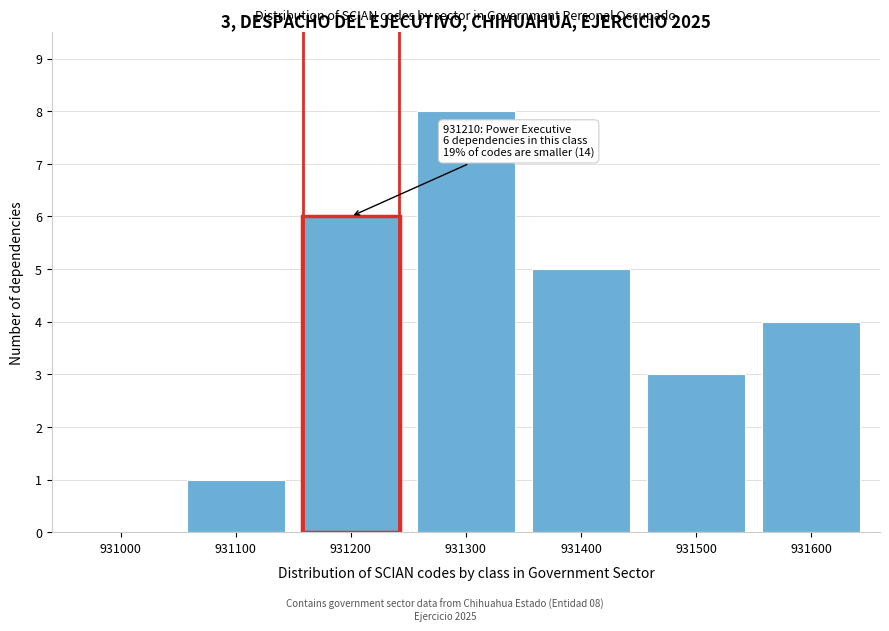

Reading left to right, extract all data points from this chart.

931000=0	931100=1	931200=6	931300=8	931400=5	931500=3	931600=4